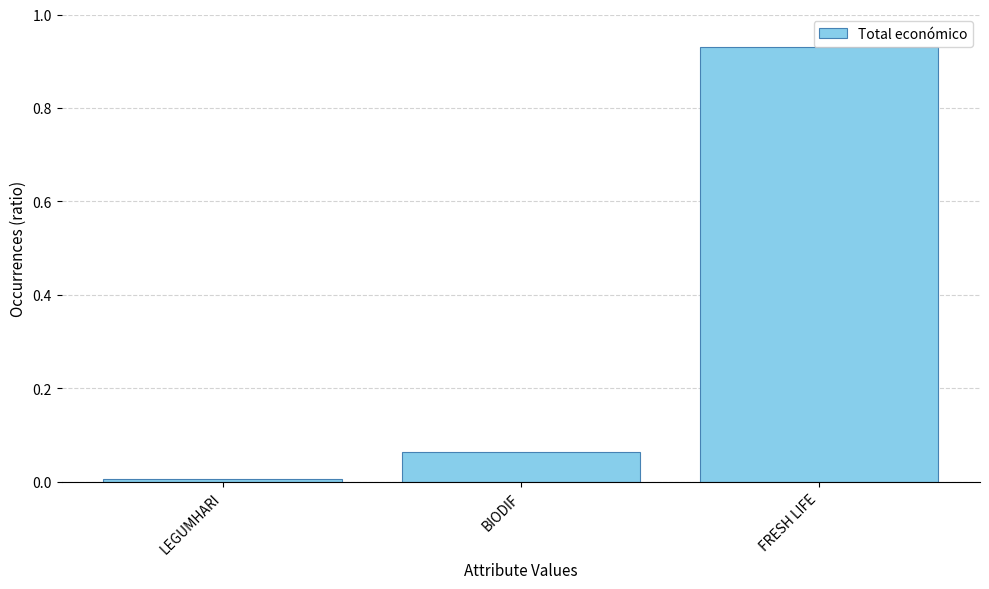

The value at BIODIF is 0.0. True or false?

False